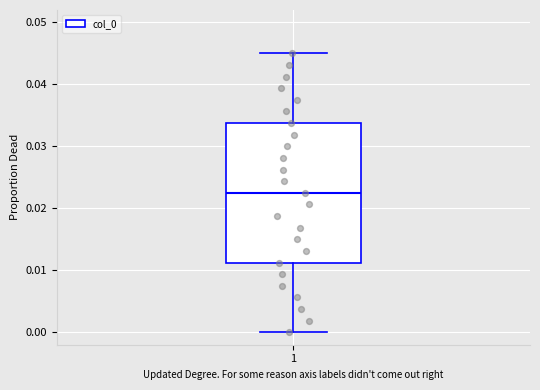

Read this box plot against the y-axis: the position of the median line, the range covered by the box, and the ends of both whiskers. The values are not printed on the chart, so give them approximately, as read against the axis.

median 0.023, box 0.011 to 0.034, whiskers 0.000 to 0.045